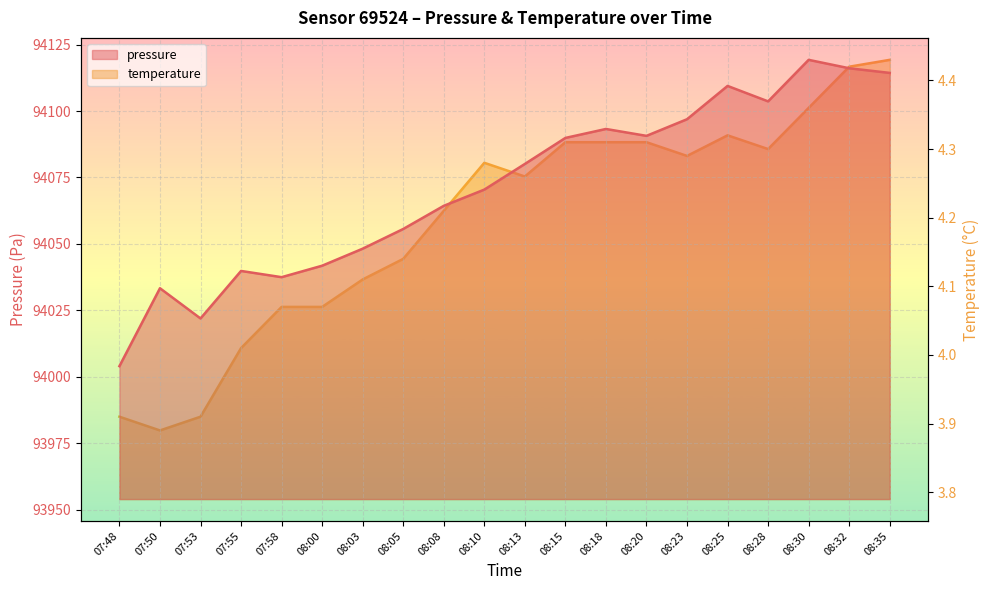

What is the maximum value for pressure?

94119.2